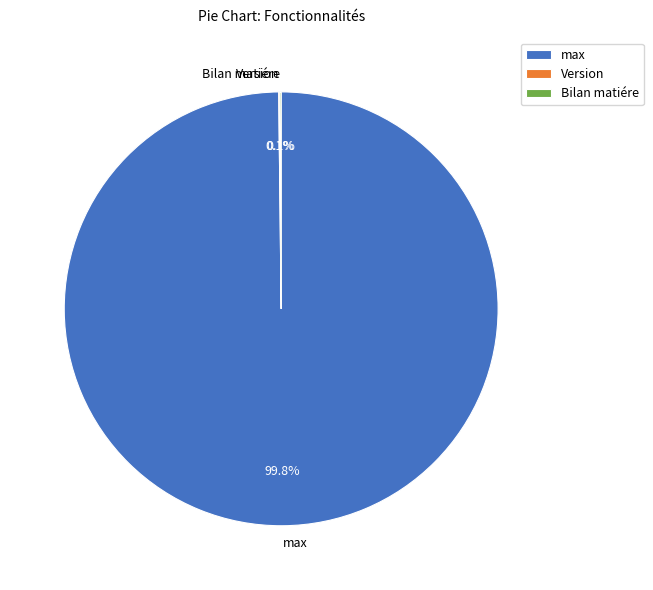

Which category accounts for the majority?

max